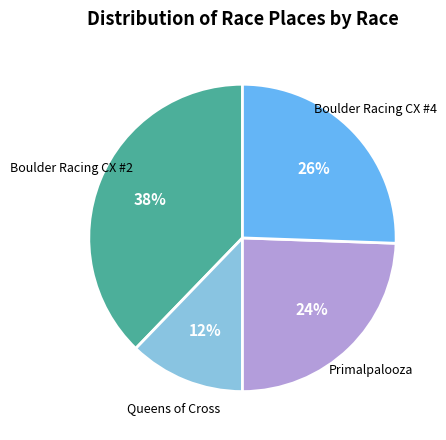

Is there any slice that represents more than half of the pie?

No